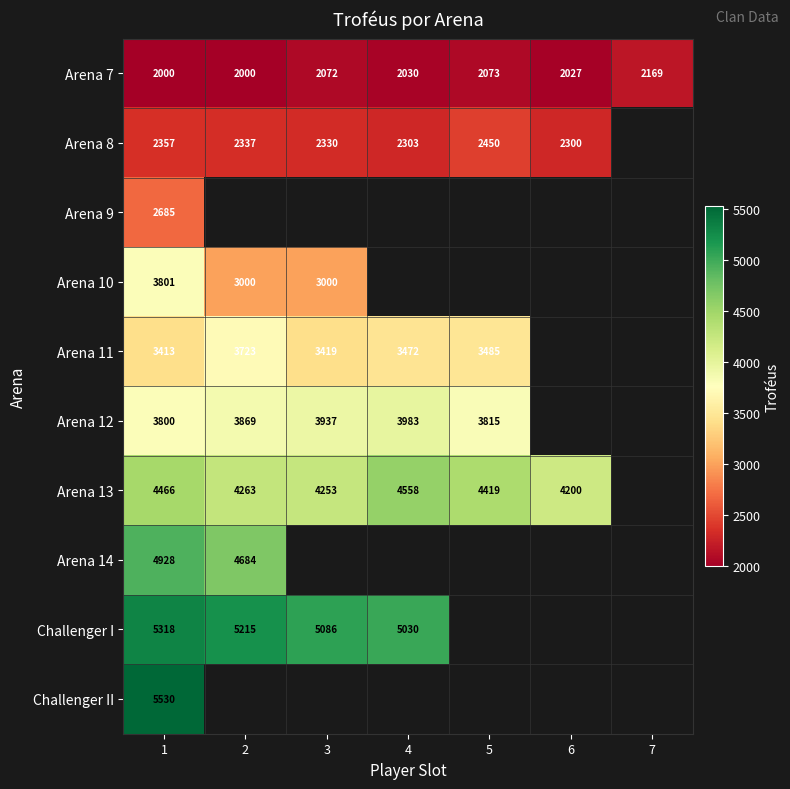

Read the Arena 7 value at 7, to the nearest 5.

2170